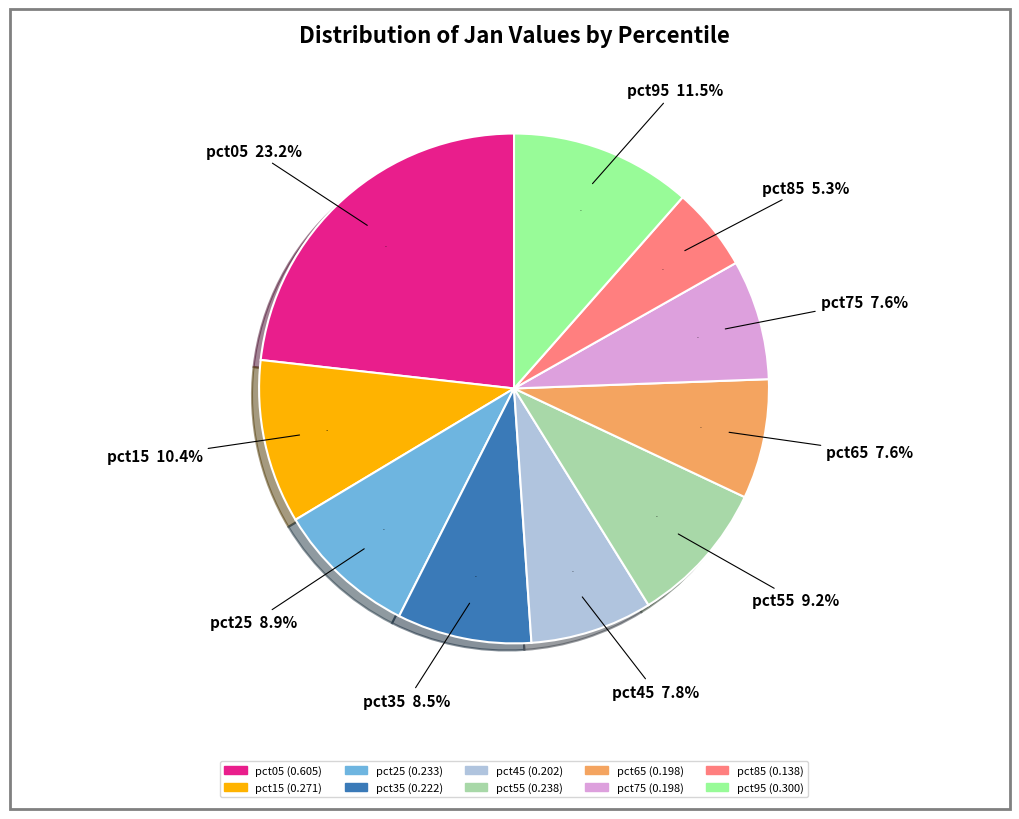

What percentage is the pct85 slice, to the nearest percent?

5%